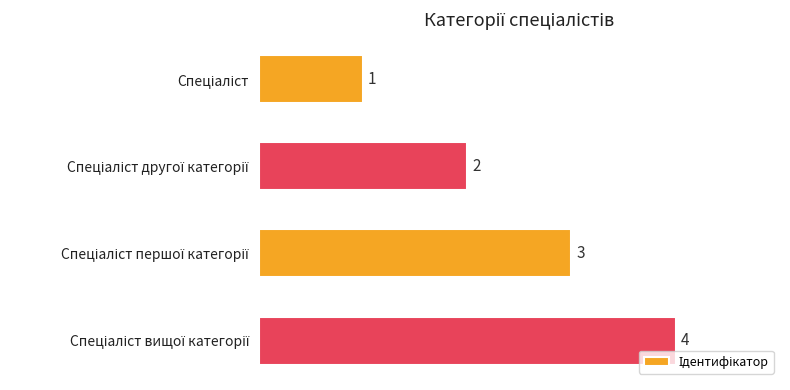

How many categories are shown in the chart?

4